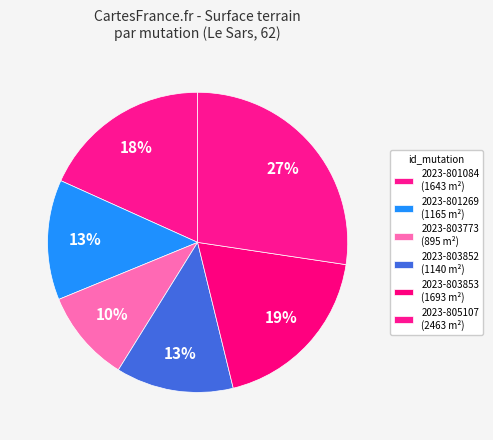

How many segments does this pie chart have?

6